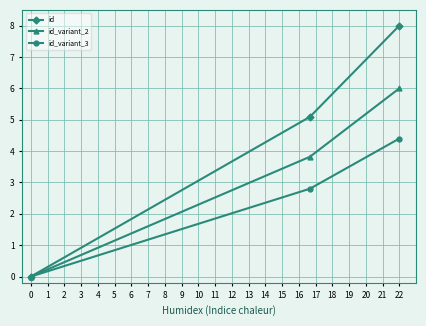

Reading left to right, transcribe all the data shown in this chart.

id: 0.0	5.1	8.0
id_variant_2: 0.0	3.8	6.0
id_variant_3: 0.0	2.8	4.4